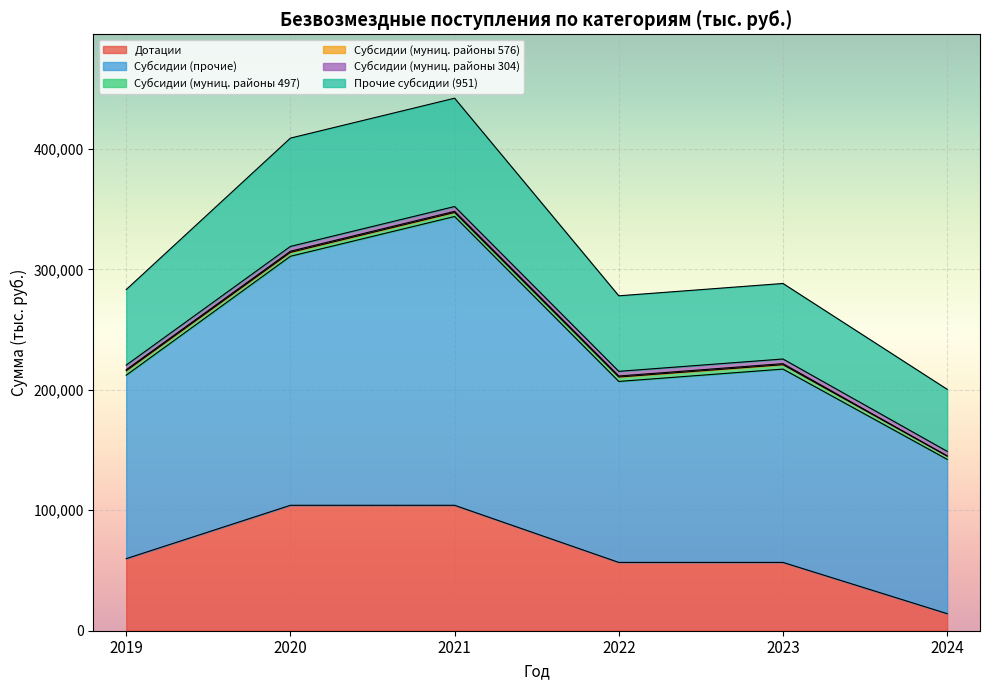

What is the minimum value for Дотации?

14172.9